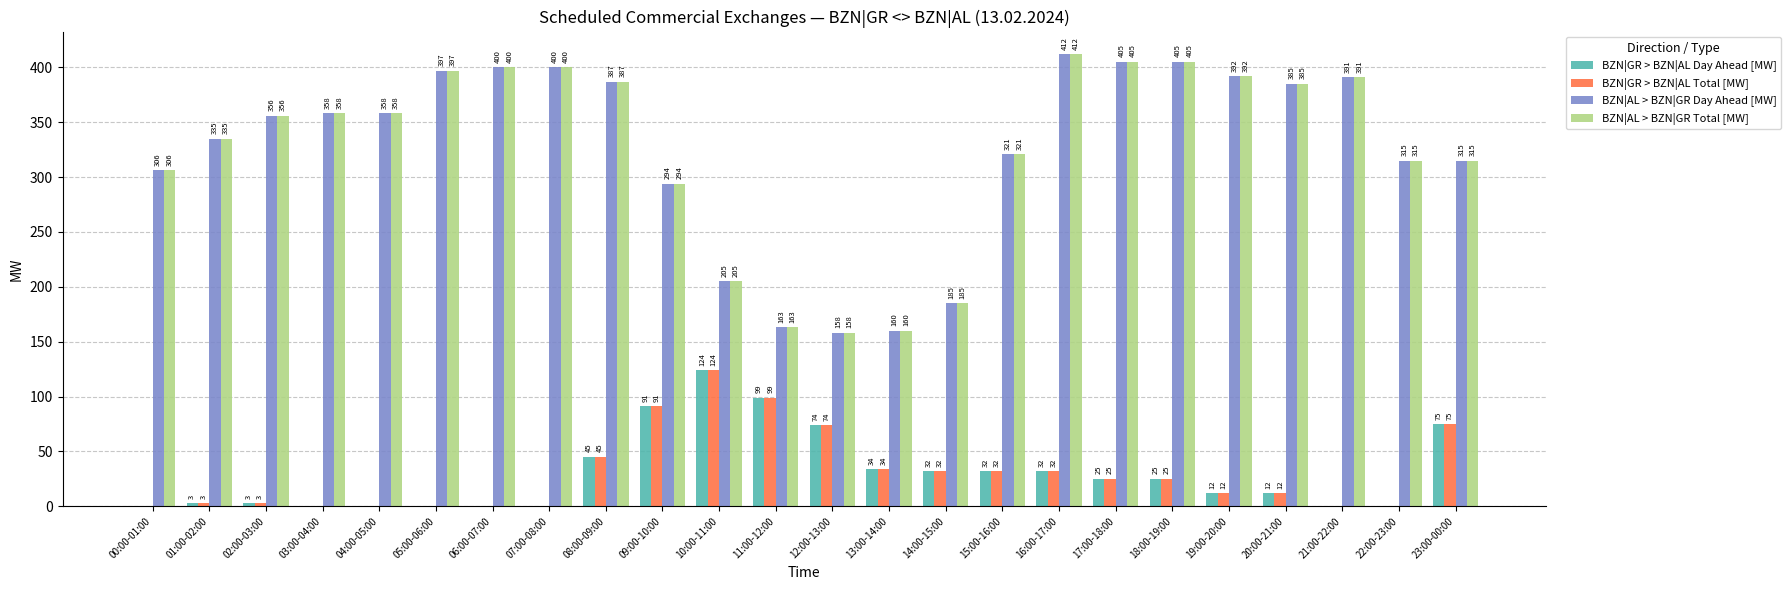

Which category has the highest value across all series?

16:00-17:00